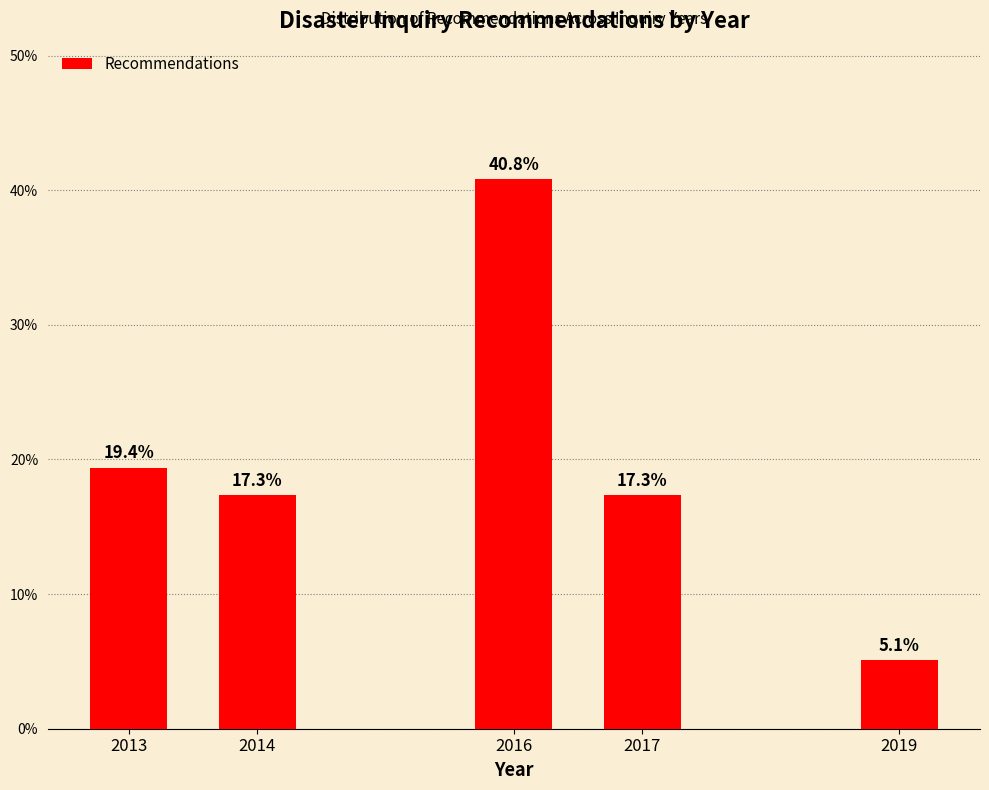

Reading right to left, extract all data points from this chart.

5.1	17.3	40.8	17.3	19.4